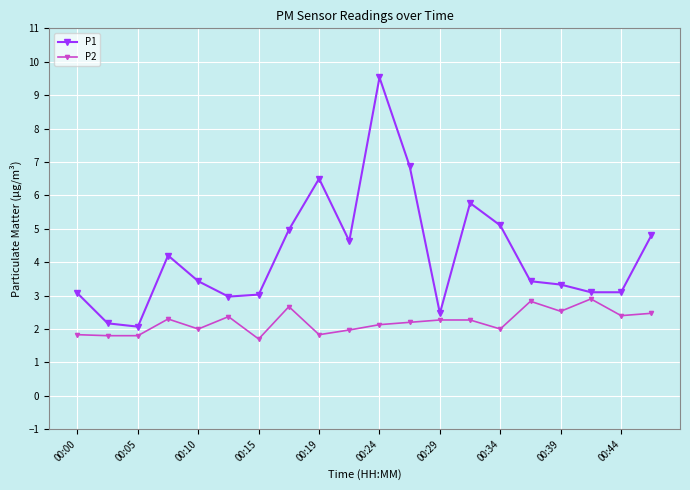

What is the value of the P1 point at the 17th from the left?

3.3